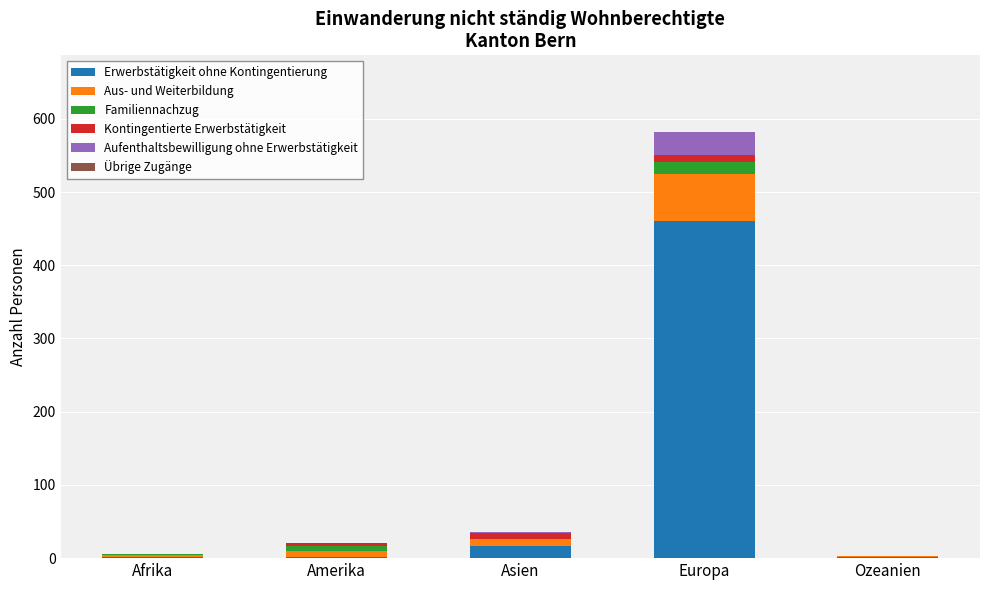

What is the highest value of the Erwerbstätigkeit ohne Kontingentierung series?

460